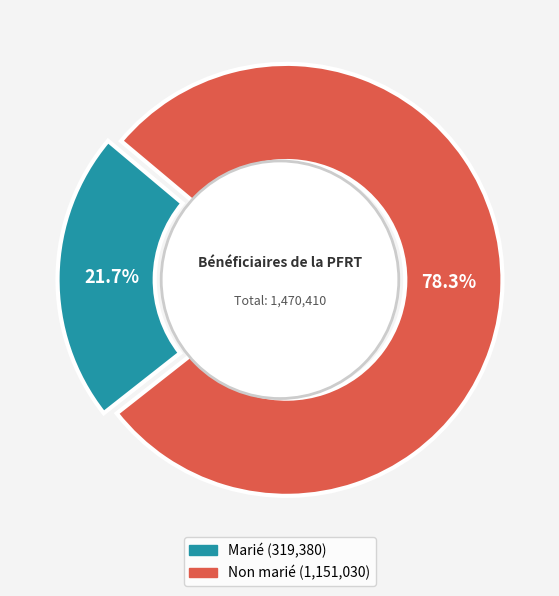

To the nearest percent, what percentage of the pie is Marié?

22%